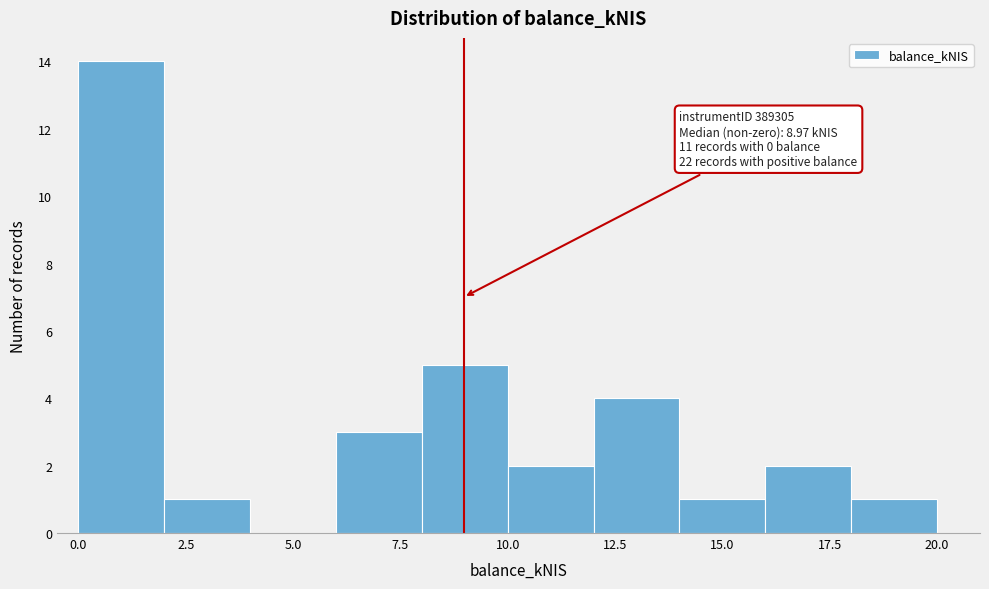

Which range on the x-axis has the tallest bar?

0 to 2